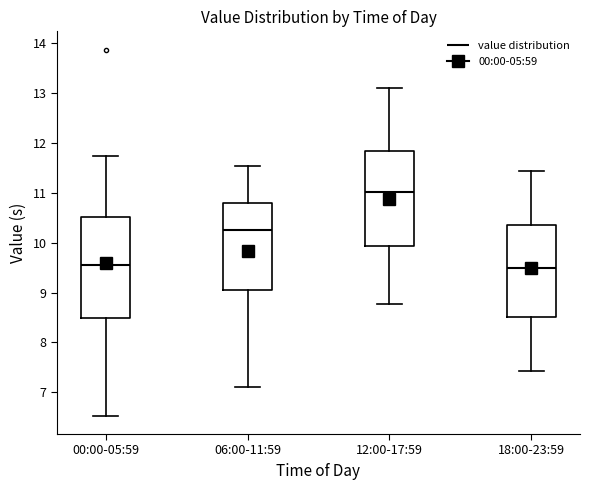

Which box has the highest median line?

12:00-17:59